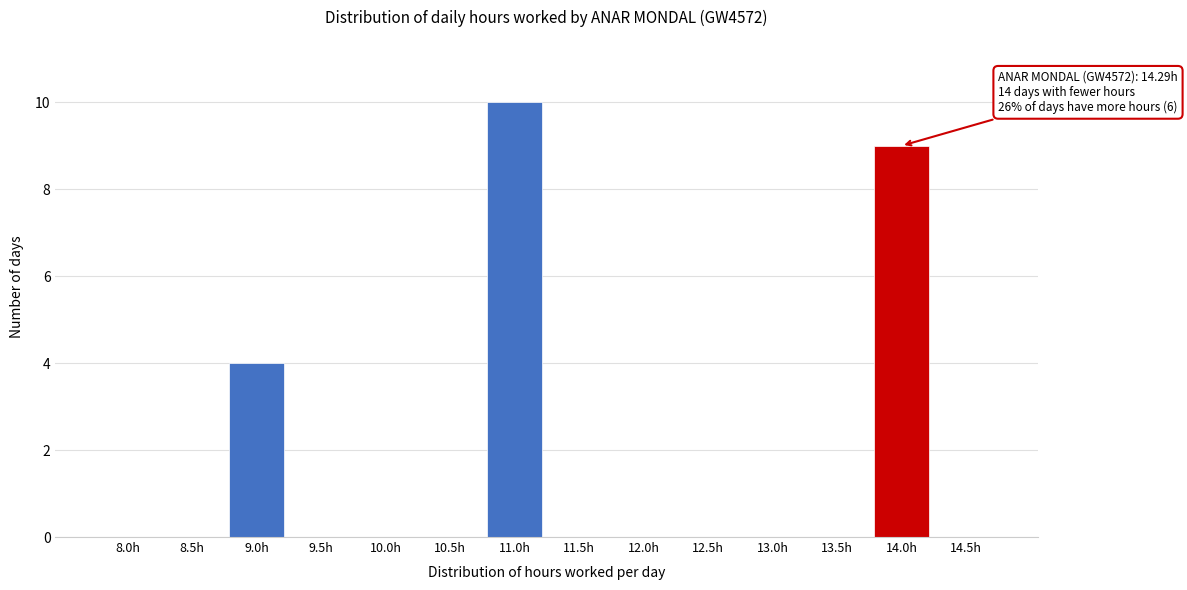

Reading right to left, extract all data points from this chart.

14.5h=0	14.0h=9	13.5h=0	13.0h=0	12.5h=0	12.0h=0	11.5h=0	11.0h=10	10.5h=0	10.0h=0	9.5h=0	9.0h=4	8.5h=0	8.0h=0